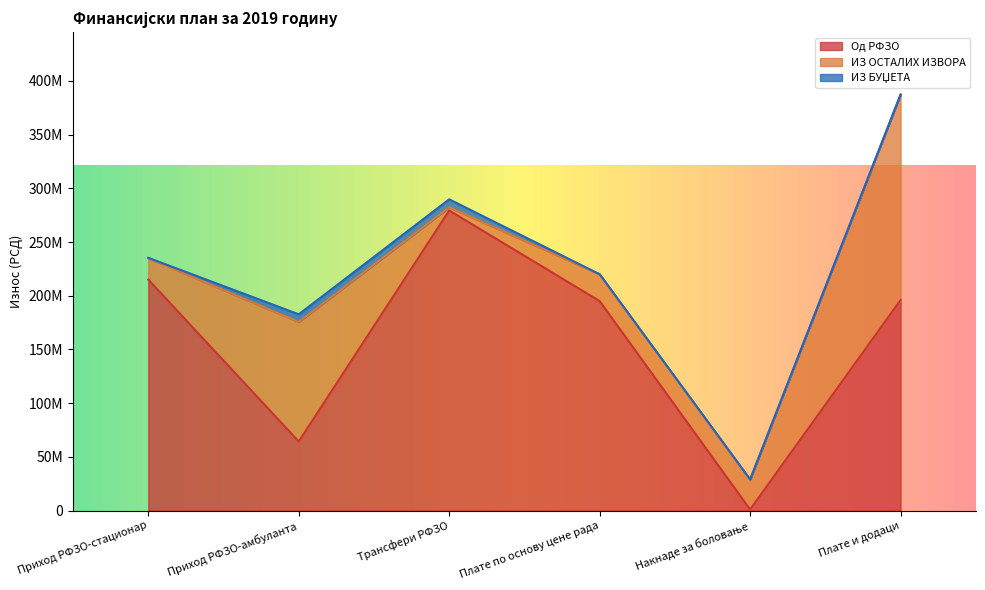

At which label does Од РФЗО reach its peak?

Трансфери РФЗО